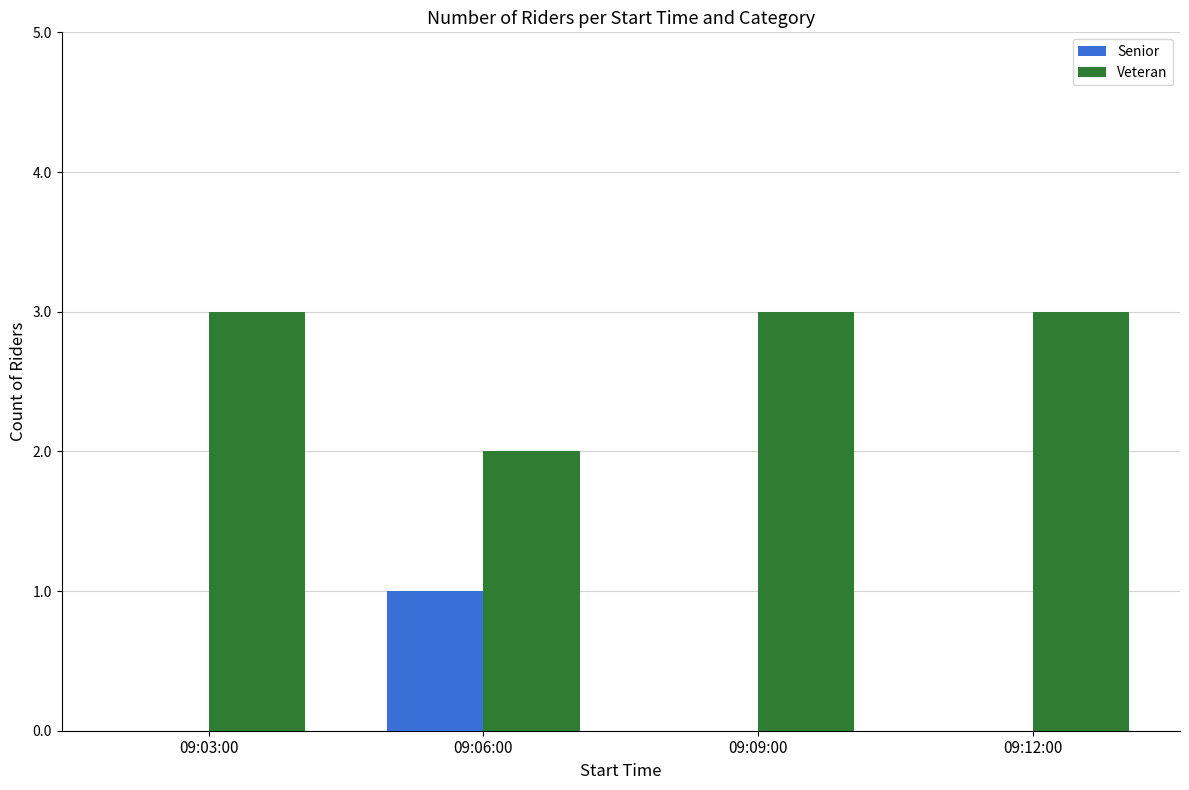

The Veteran series shows 3 at 09:06:00. True or false?

False